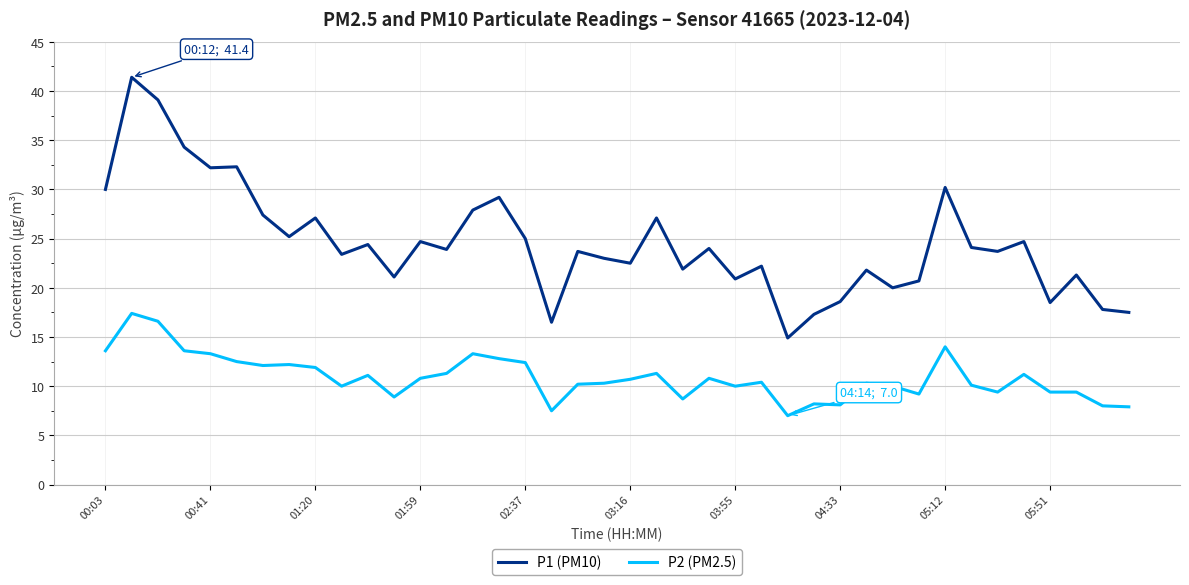

True or false: P1 (PM10) and P2 (PM2.5) intersect in this chart.

False